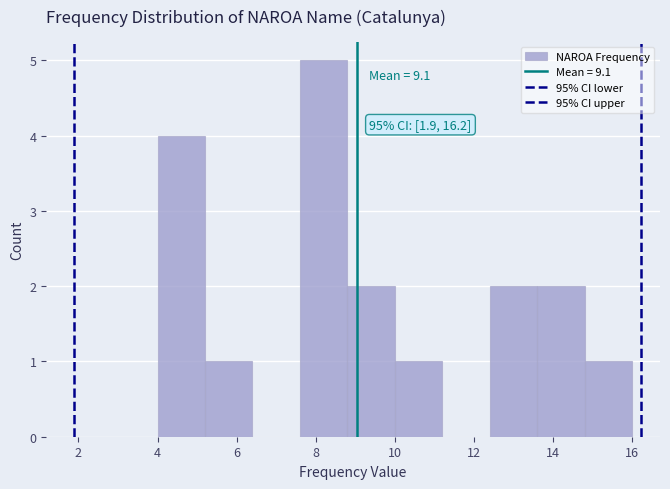

Which range on the x-axis has the tallest bar?

7.6 to 8.8